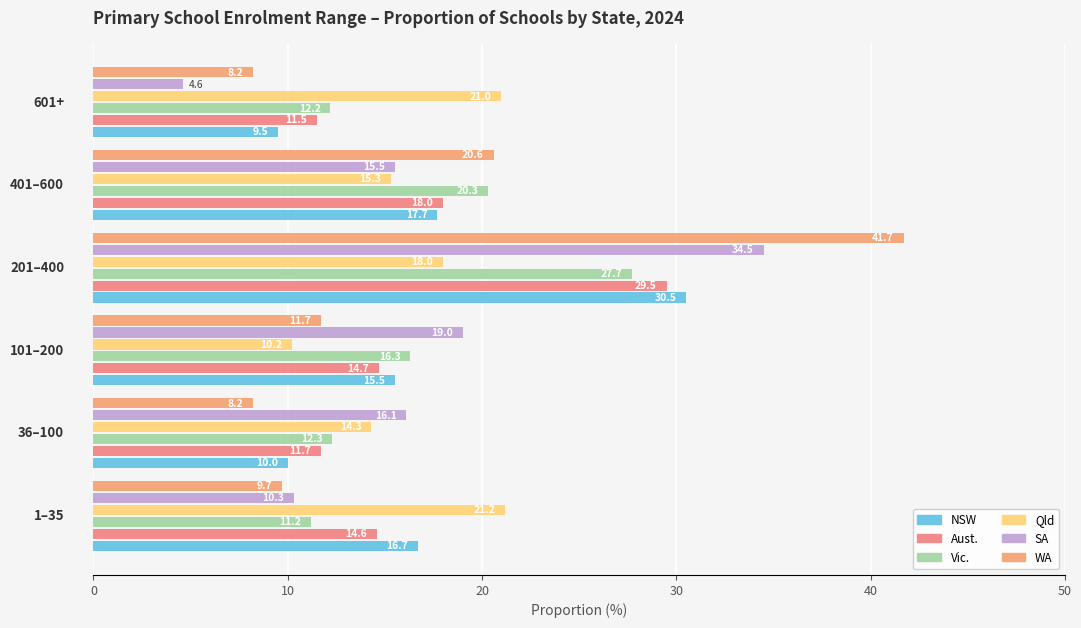

Count the number of data series in this chart.

6